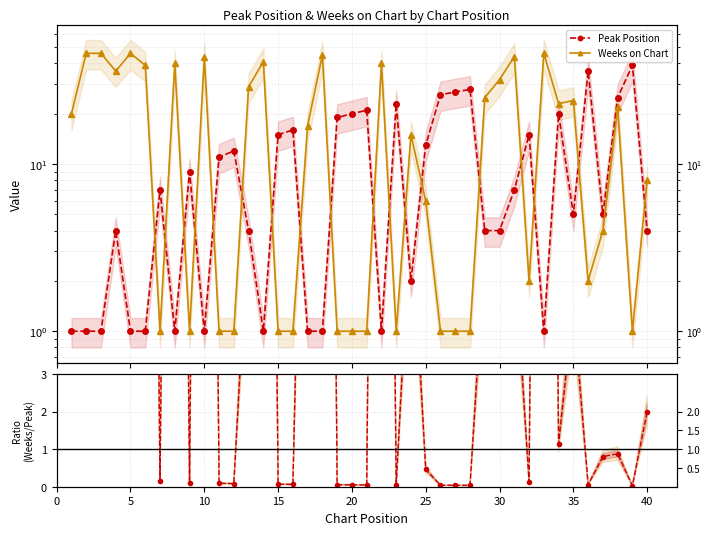

What is the lowest value of the Weeks on Chart series?

1.0